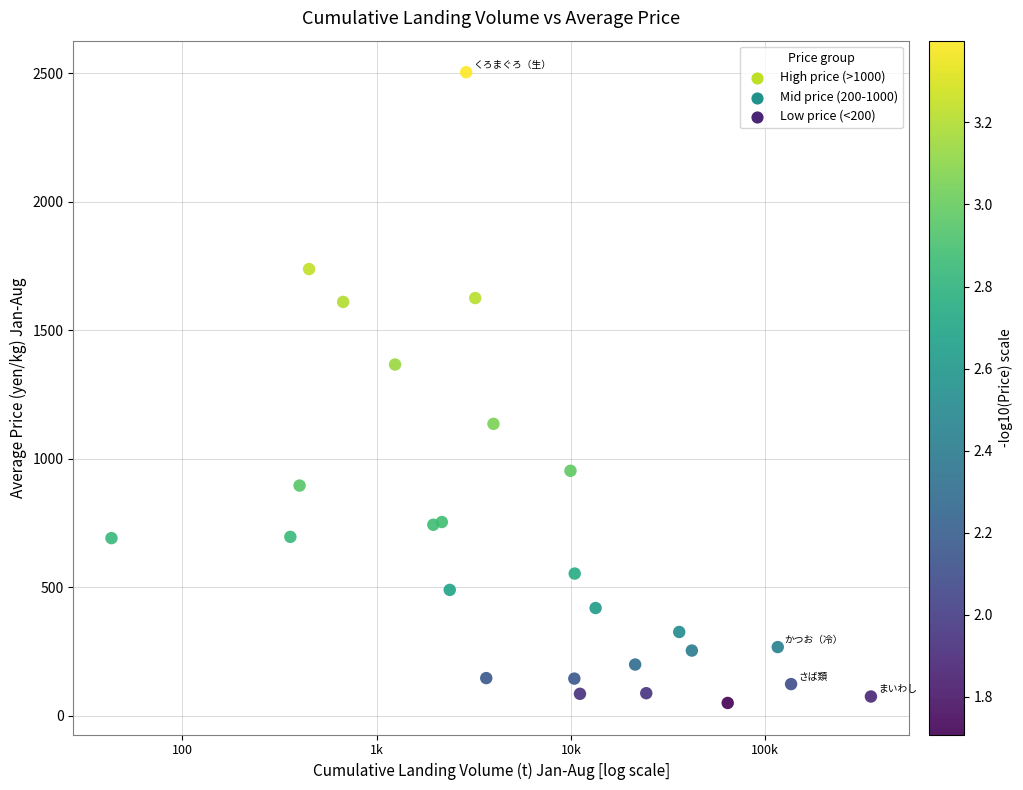

What is the range of X values (max minus min)?

3.9